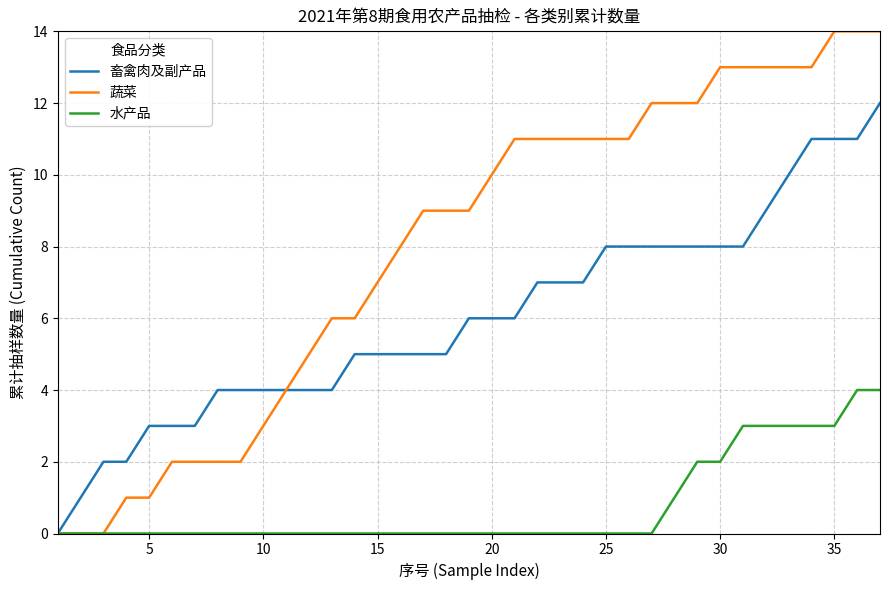

List the series in order of their peak value, lowest first.

水产品, 畜禽肉及副产品, 蔬菜